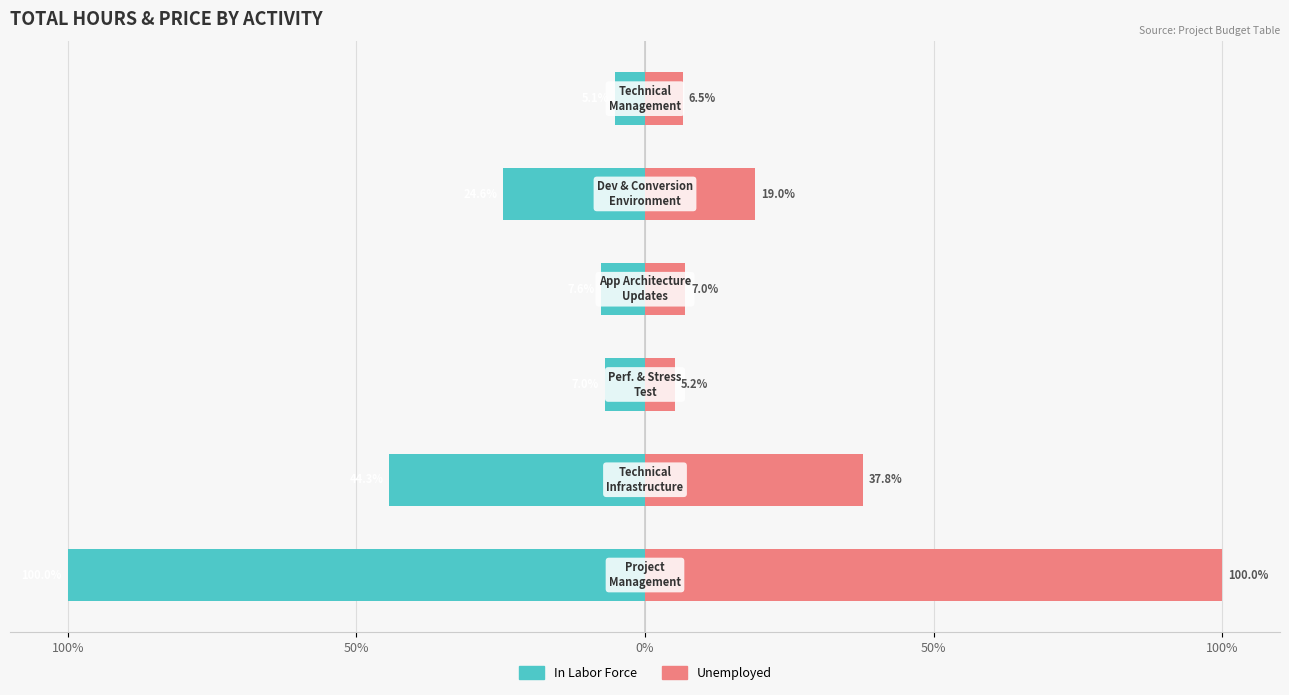

Which series has the widest spread of values?

In Labor Force